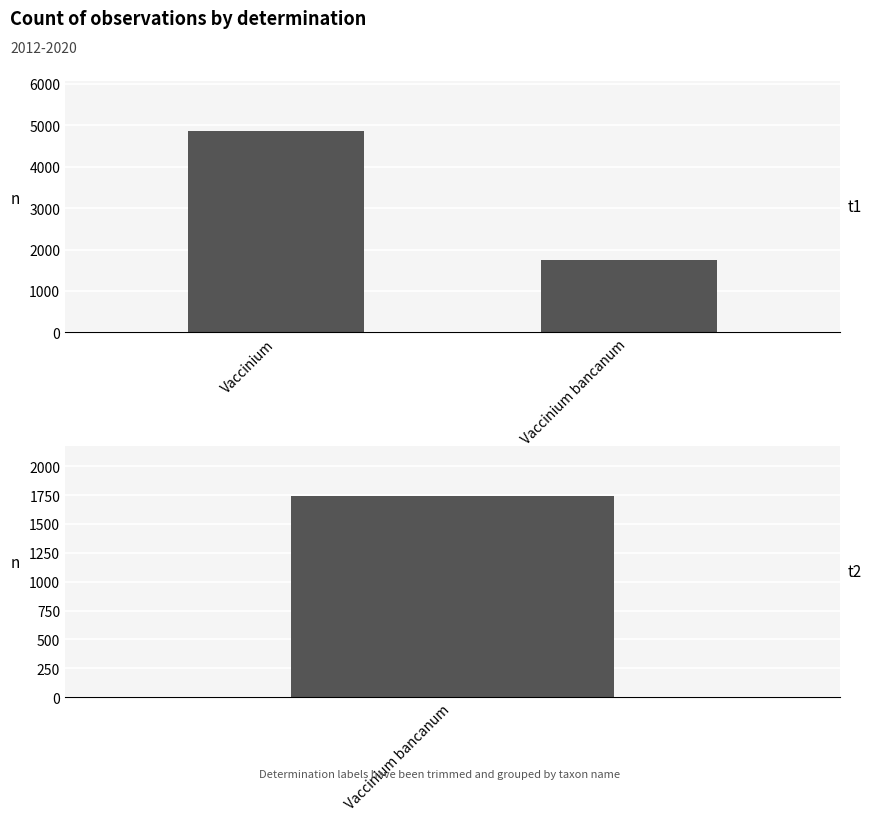

What is the difference between the maximum and minimum values?

3110